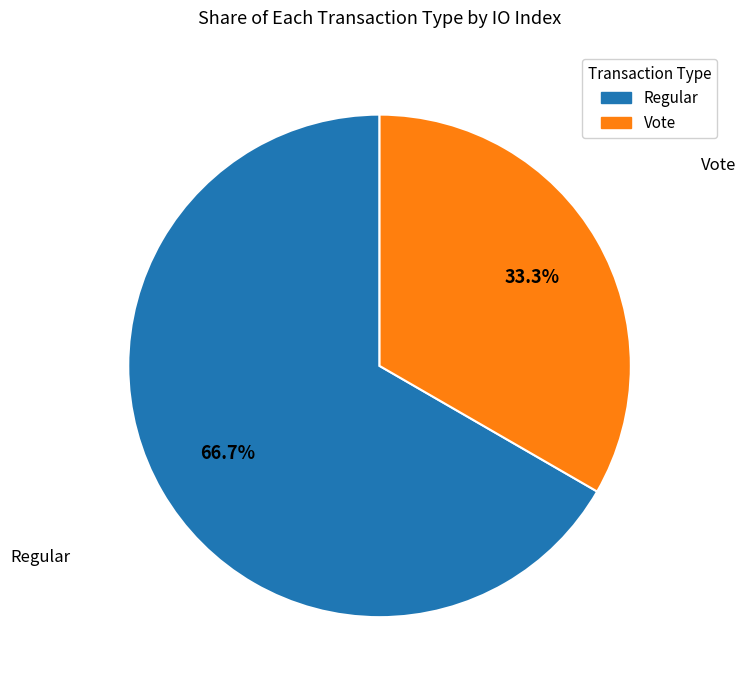

Is it true that Vote is 33% of the pie?

True